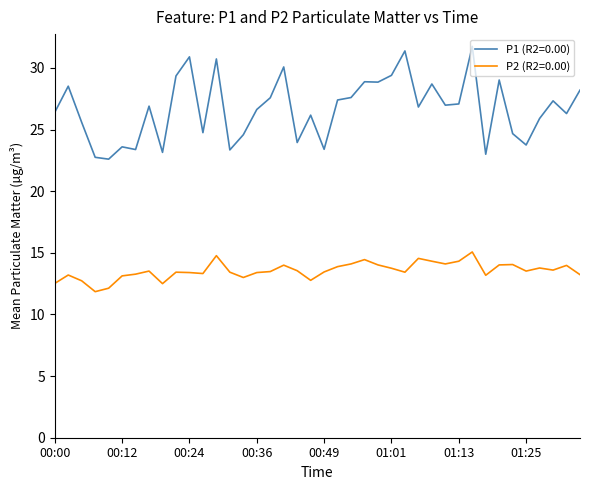

What is the lowest value of the P1 (R2=0.00) series?

22.6